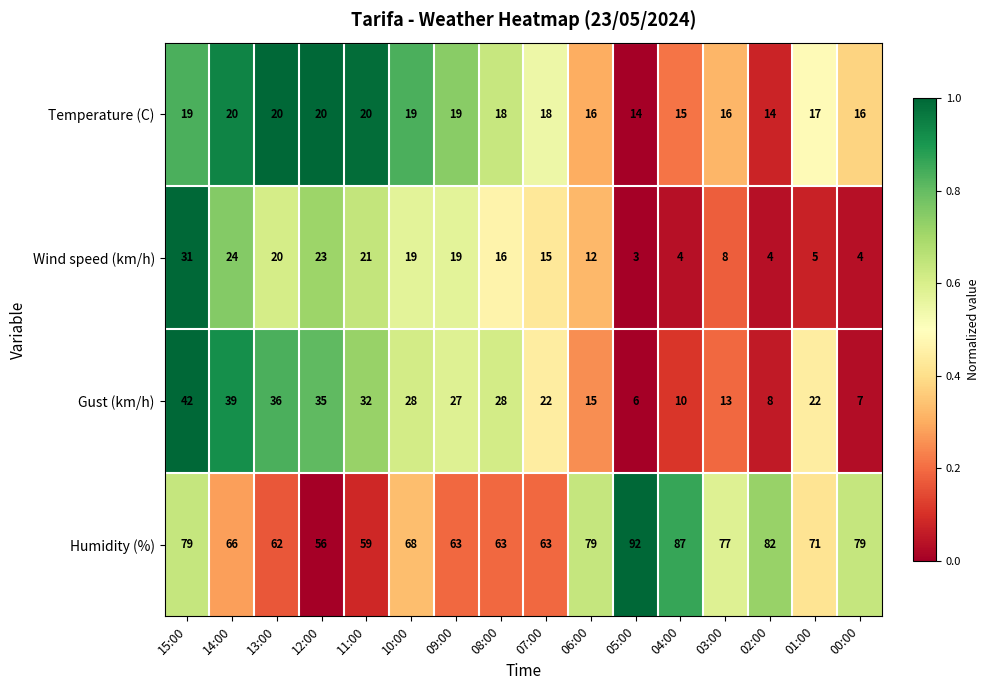

True or false: Wind speed (km/h) has a value of 3 at 06:00.

False